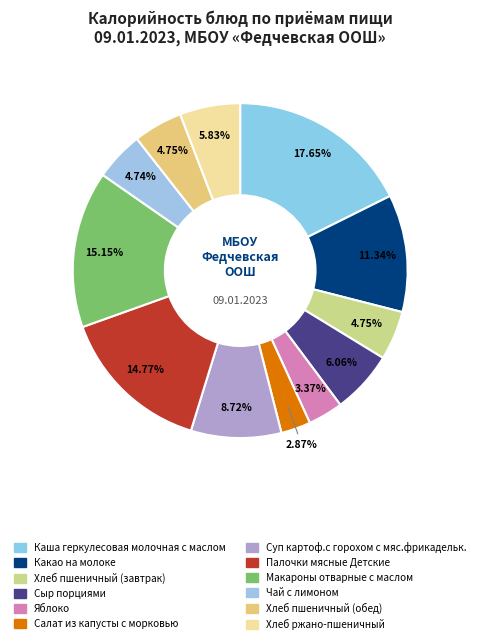

Count the number of slices in the pie.

12